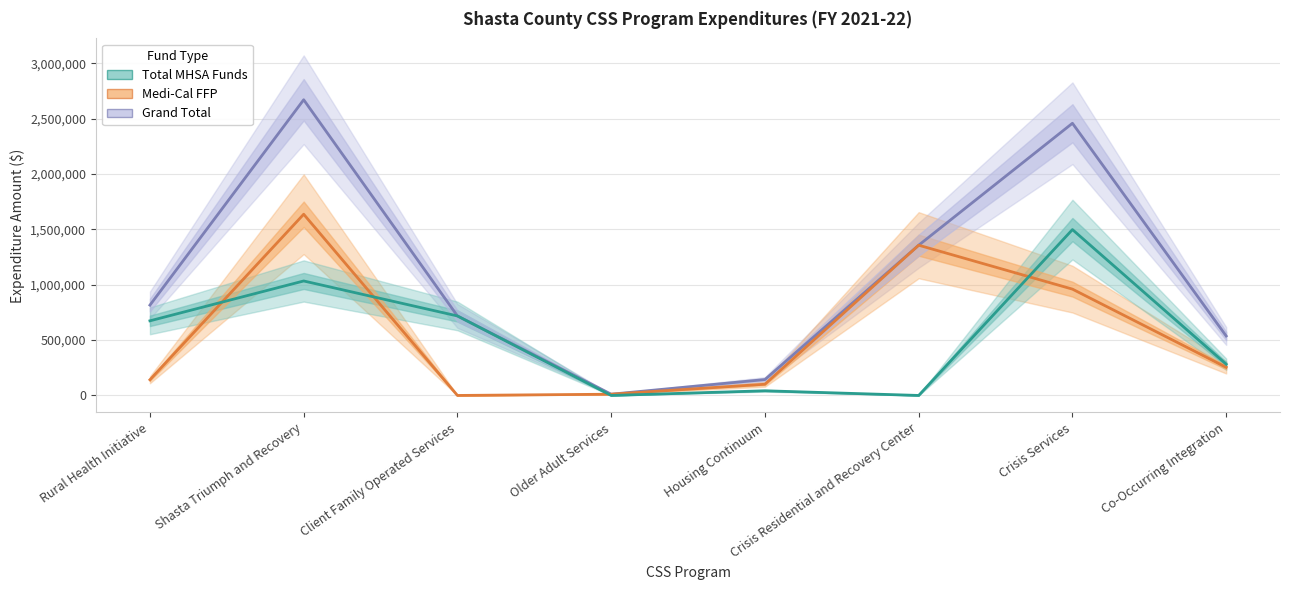

How many lines are shown in the chart?

3